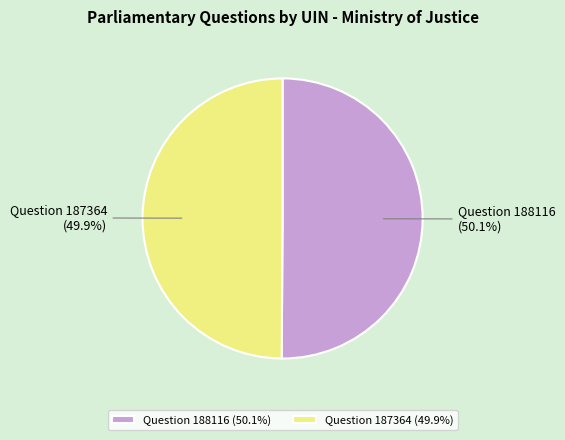

How many slices are in this pie chart?

2